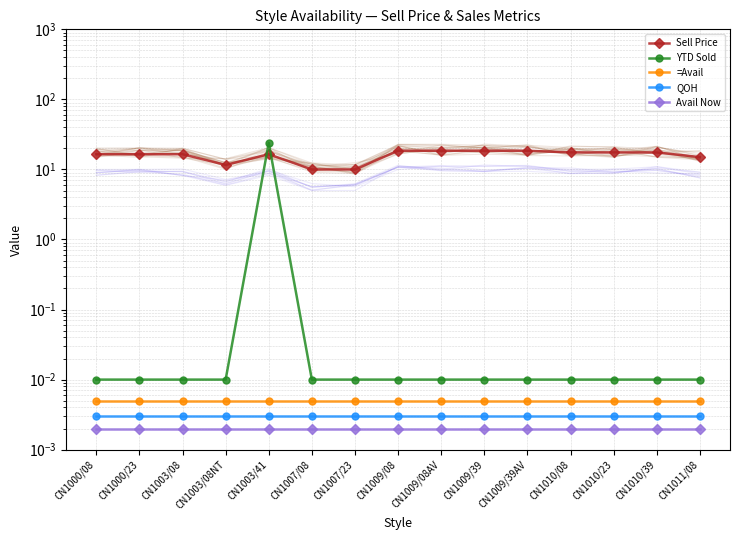

Which series changed the most between CN1009/39 and CN1011/08?

Sell Price